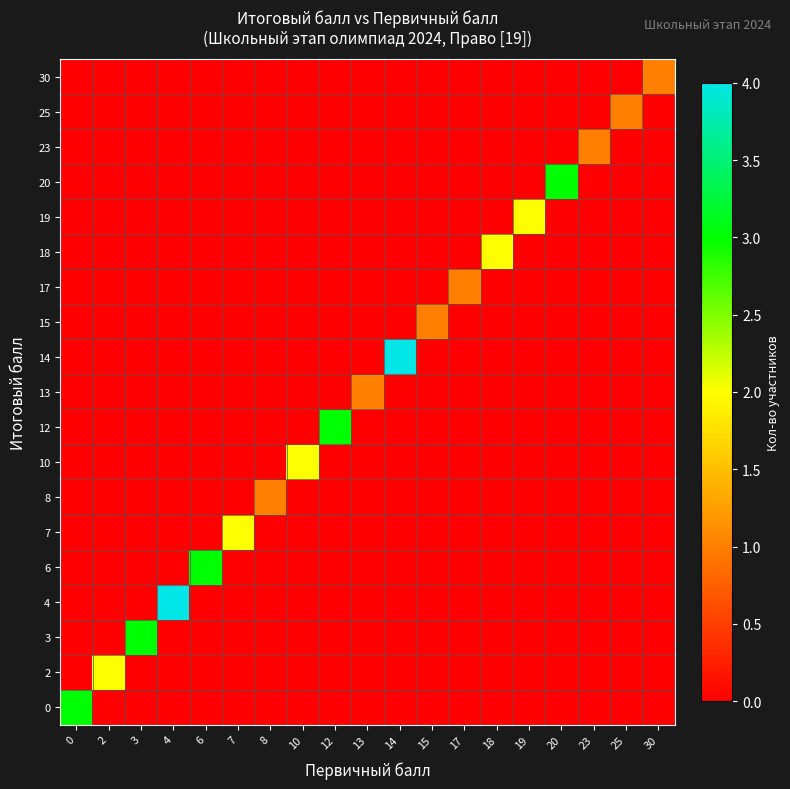

At which category is the sum across all series the highest?

4